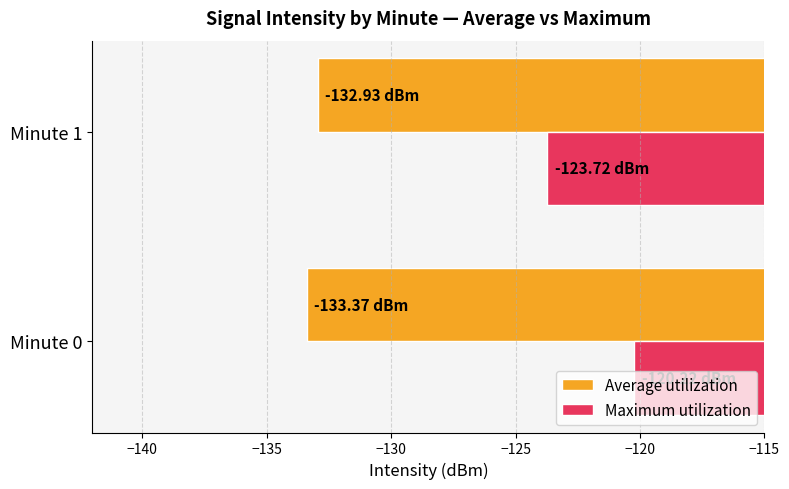

Which series has the widest spread of values?

Maximum utilization